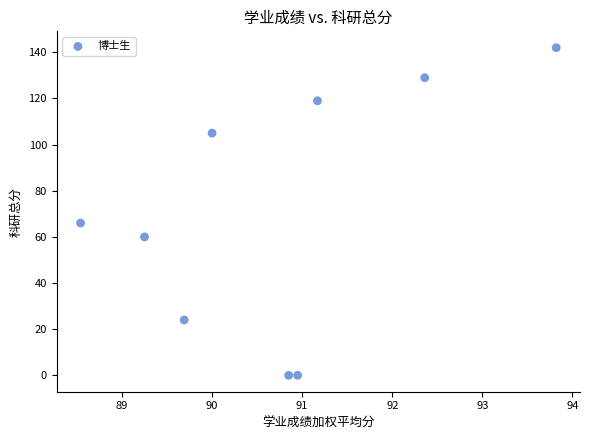

What Y value in the scatter plot is closest to 71?

66